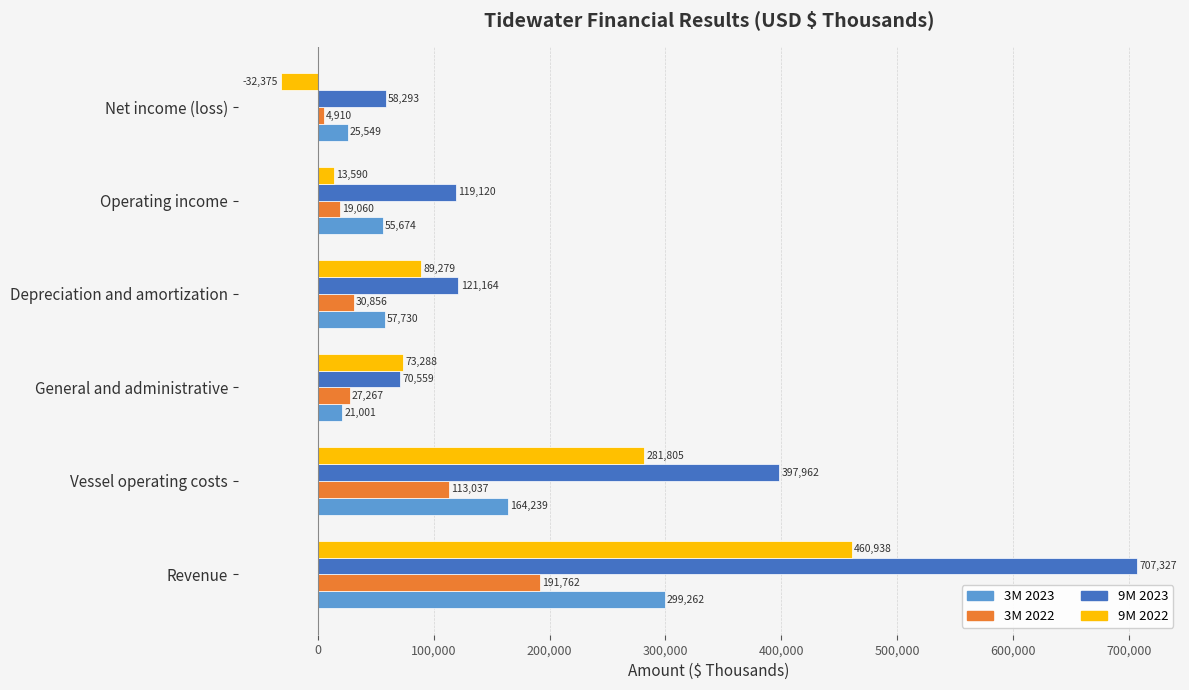

What is the difference between the second highest and minimum values in the 9M 2022 series?

314180